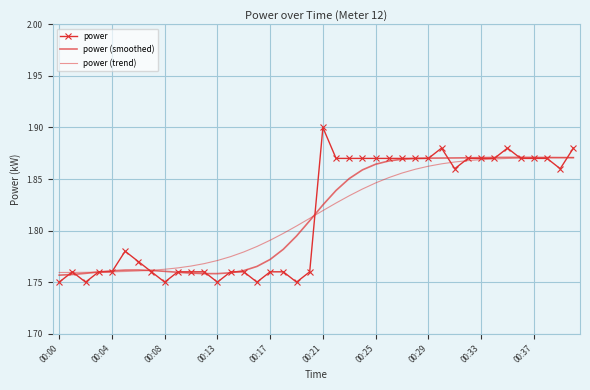

At which category does power reach its first local valley?

00:08